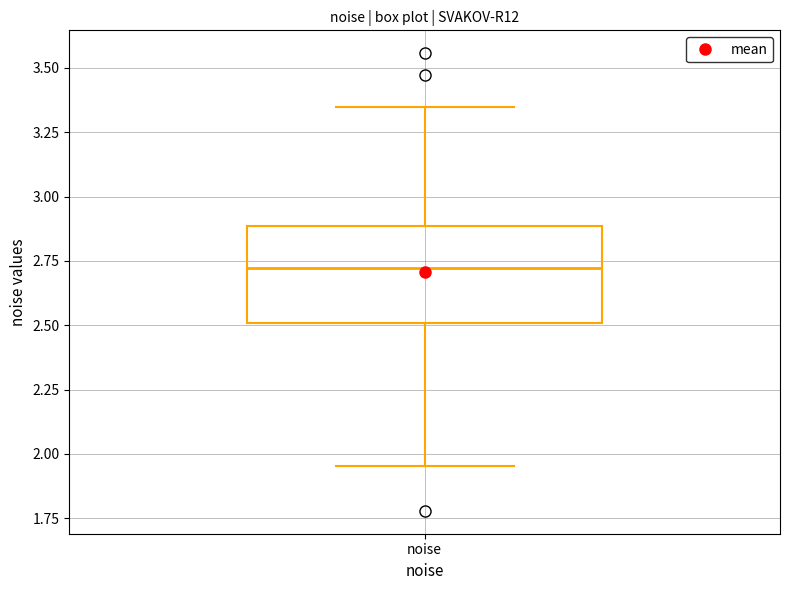

Read this box plot against the y-axis: the position of the median line, the range covered by the box, and the ends of both whiskers. The values are not printed on the chart, so give them approximately, as read against the axis.

median 2.70, box 2.50 to 2.90, whiskers 1.95 to 3.35